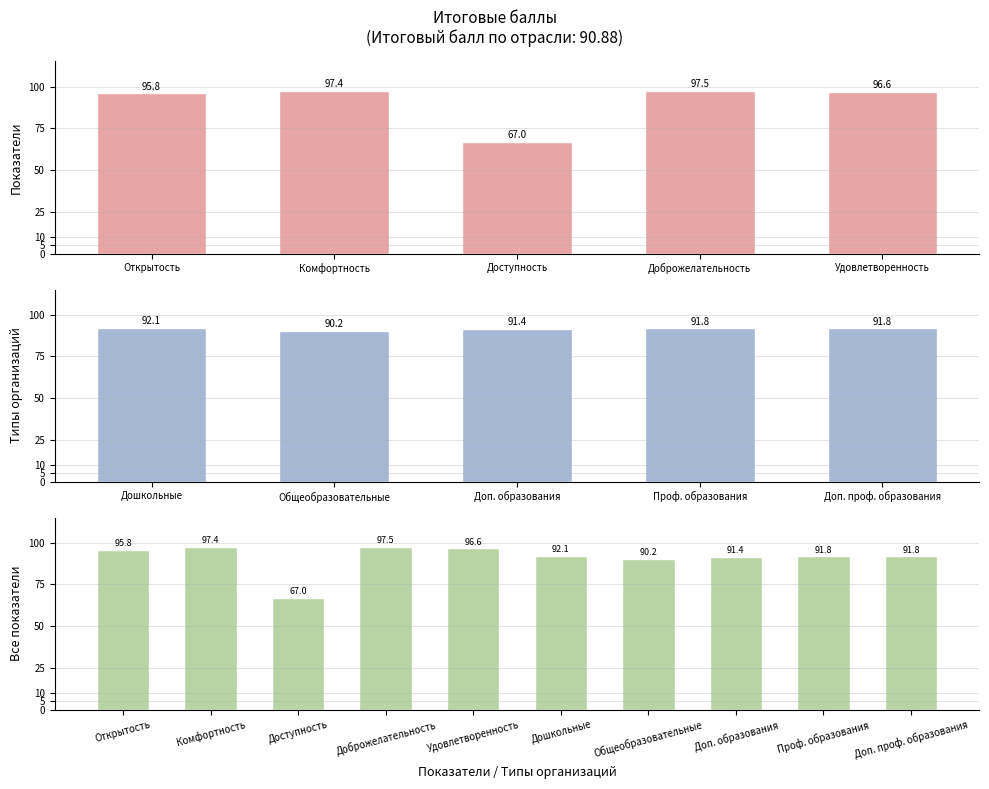

Does the chart contain any negative values?

No